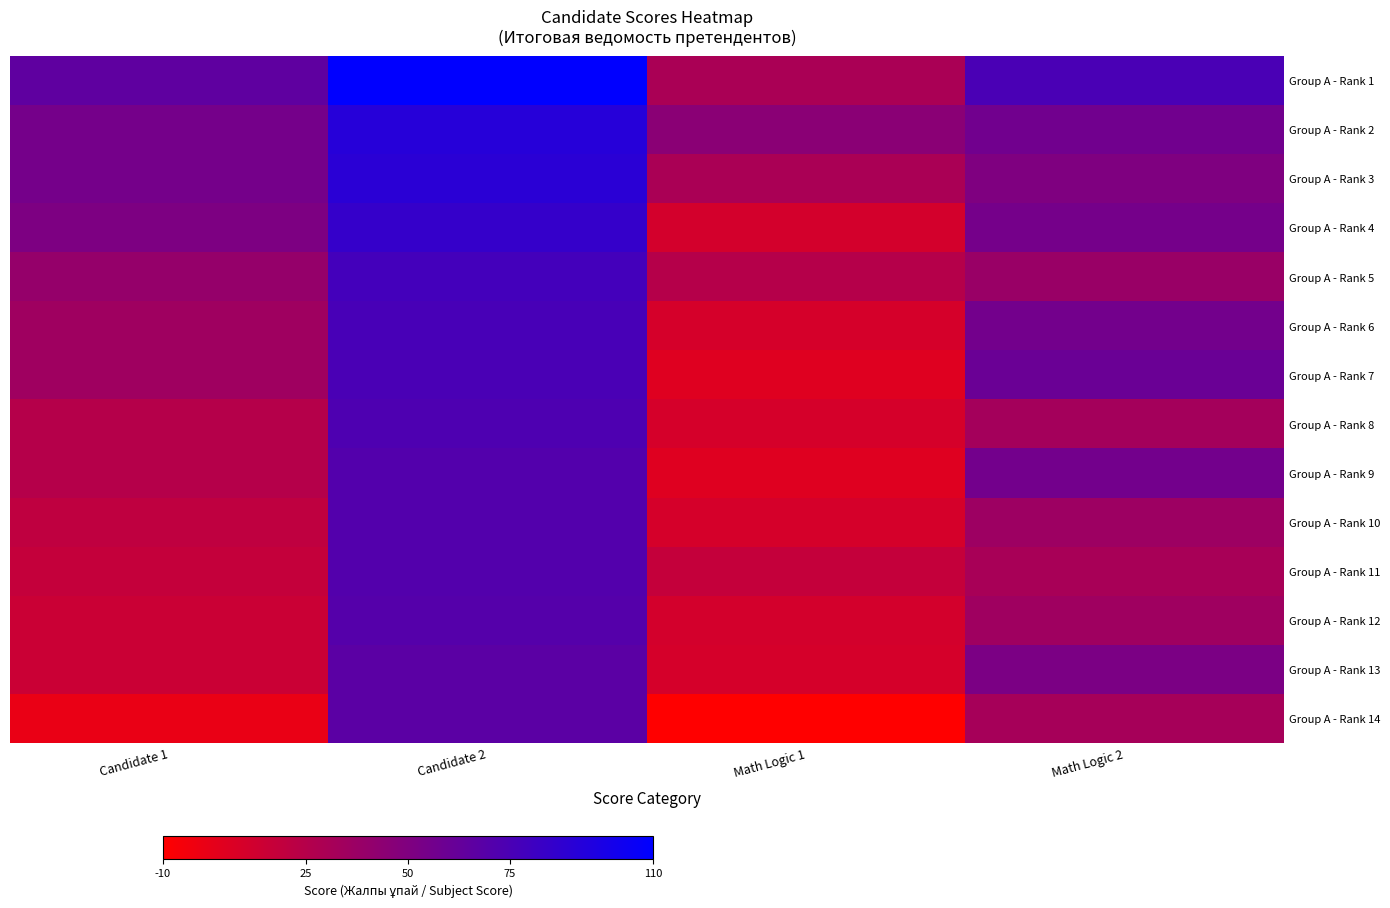

Rank the series at Candidate 2 from lowest to highest value.

Group A - Rank 13, Group A - Rank 14, Group A - Rank 12, Group A - Rank 9, Group A - Rank 10, Group A - Rank 11, Group A - Rank 8, Group A - Rank 7, Group A - Rank 6, Group A - Rank 5, Group A - Rank 4, Group A - Rank 3, Group A - Rank 2, Group A - Rank 1